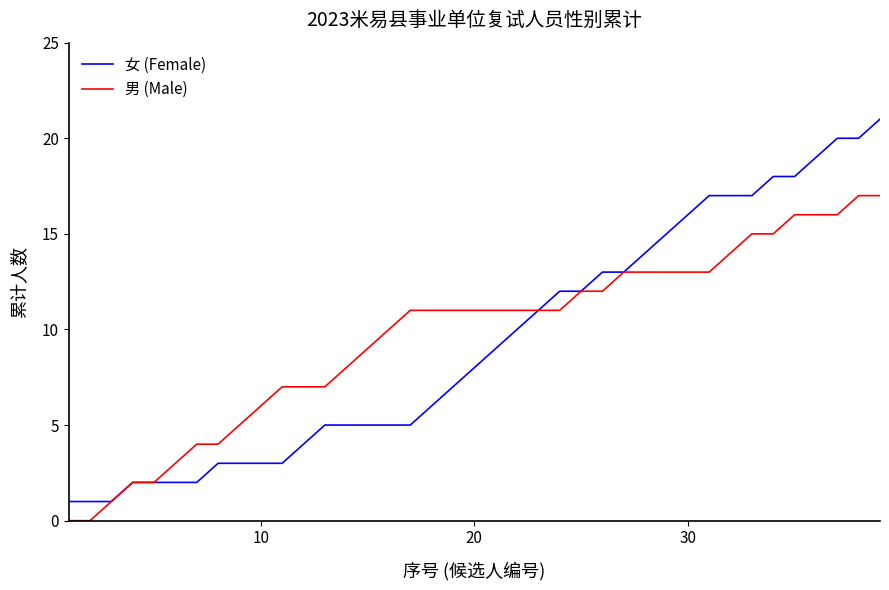

Which series has the largest range (max minus min)?

女 (Female)